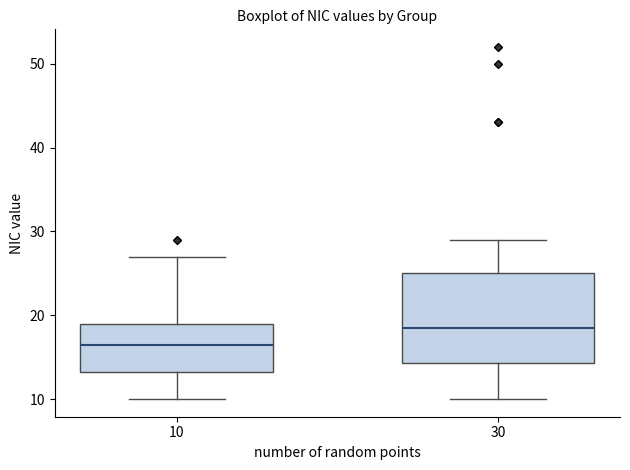

Which box has the lowest median line?

10